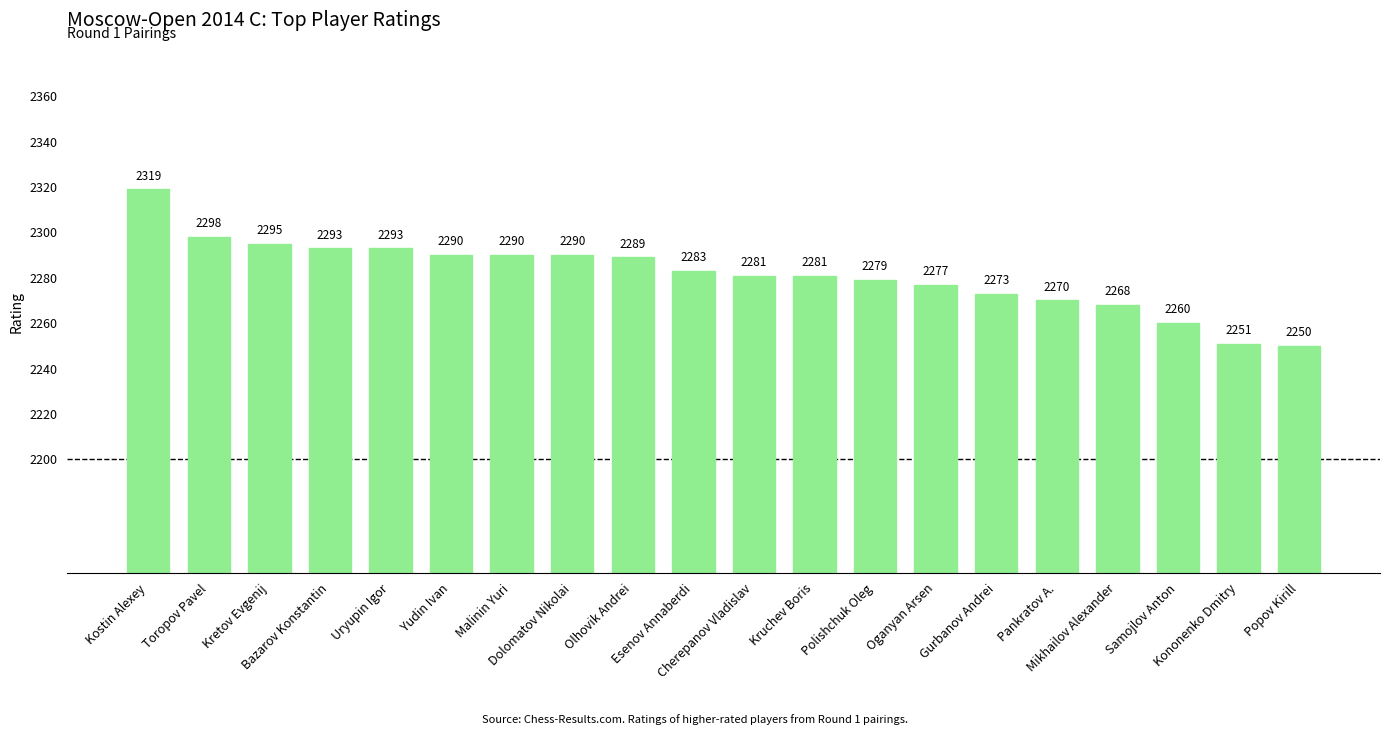

Does the chart contain any negative values?

No